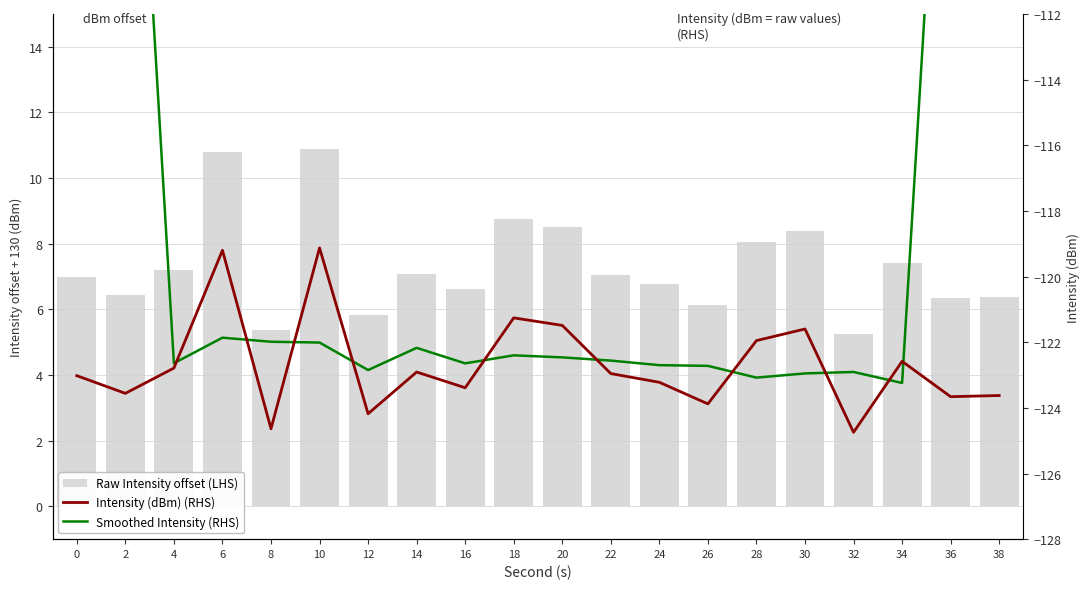

What is the value of the Smoothed Intensity (RHS) bar at the 1st from the left?

-73.9